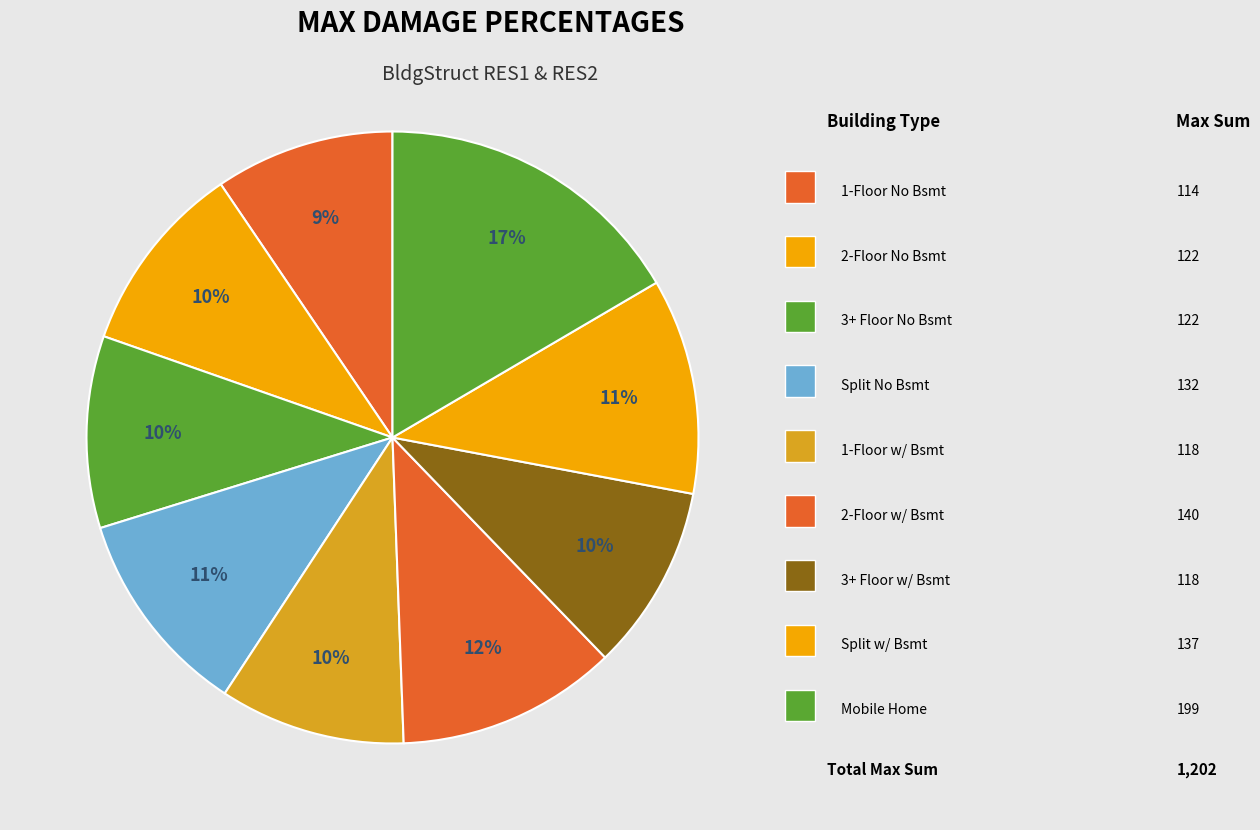

How many slices are in this pie chart?

9